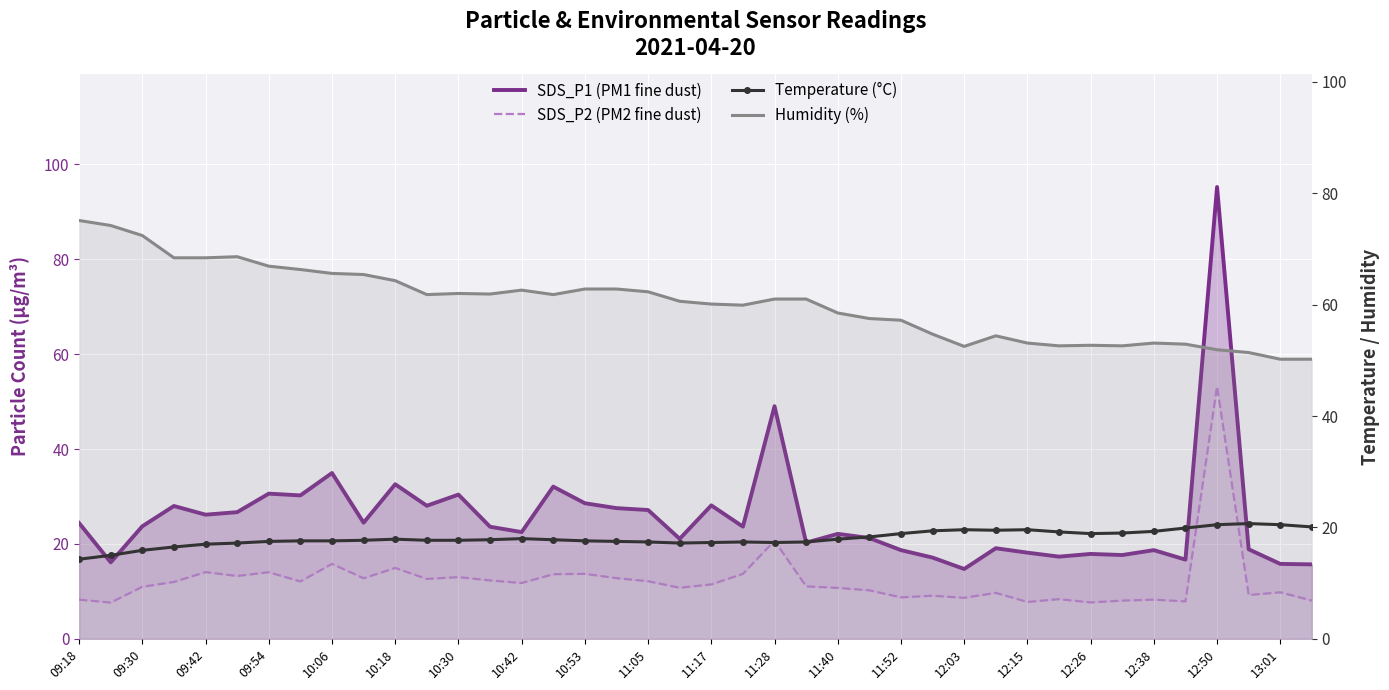

List the series in order of their peak value, highest first.

SDS_P1 (PM1 fine dust), Humidity (%), SDS_P2 (PM2 fine dust), Temperature (°C)